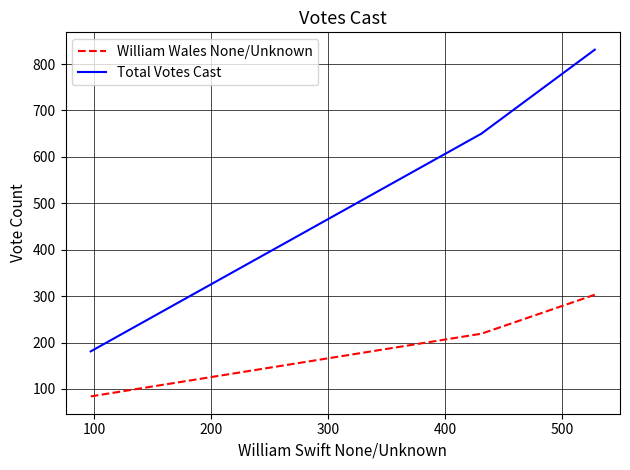

How many categories are shown in the chart?

3